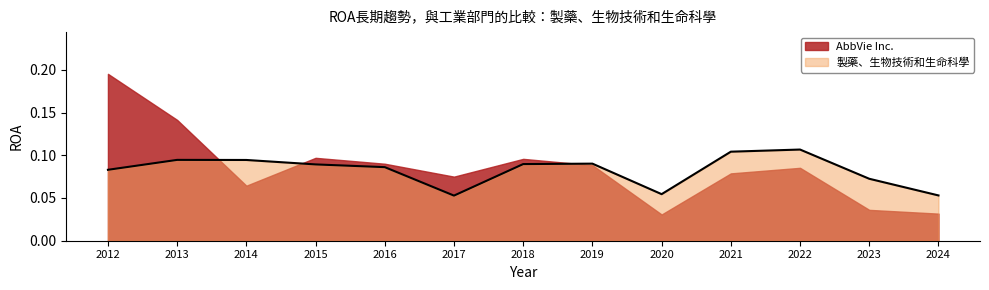

The value at 2024 is 0.1. True or false?

True